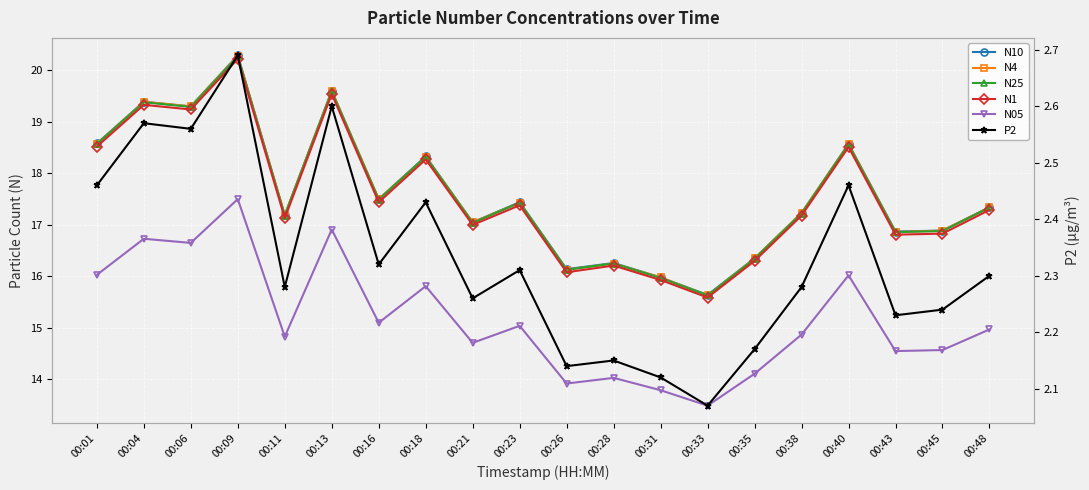

True or false: N1 has a value of 18.5 at 00:01.

True